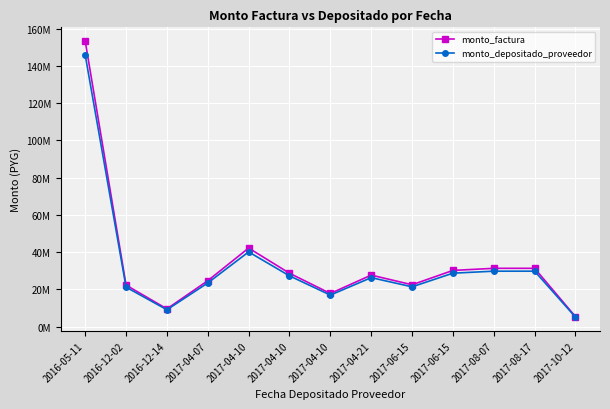

What are all the series names shown in the legend?

monto_factura, monto_depositado_proveedor